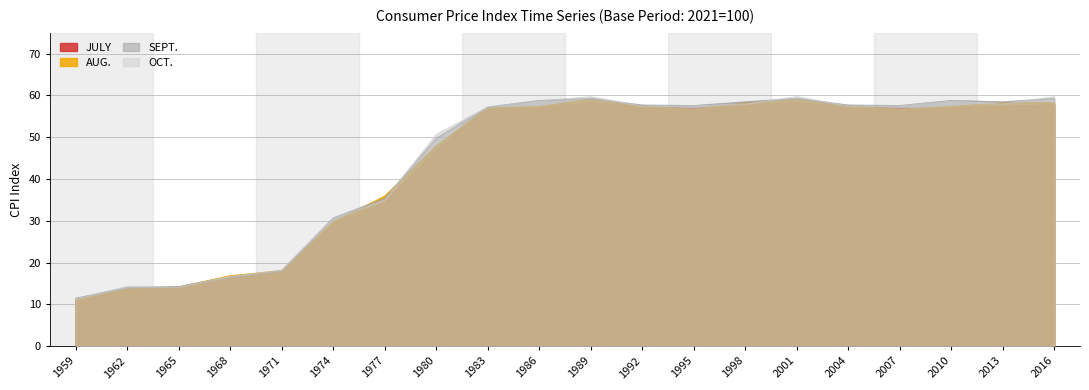

True or false: JULY and OCT. intersect in this chart.

False